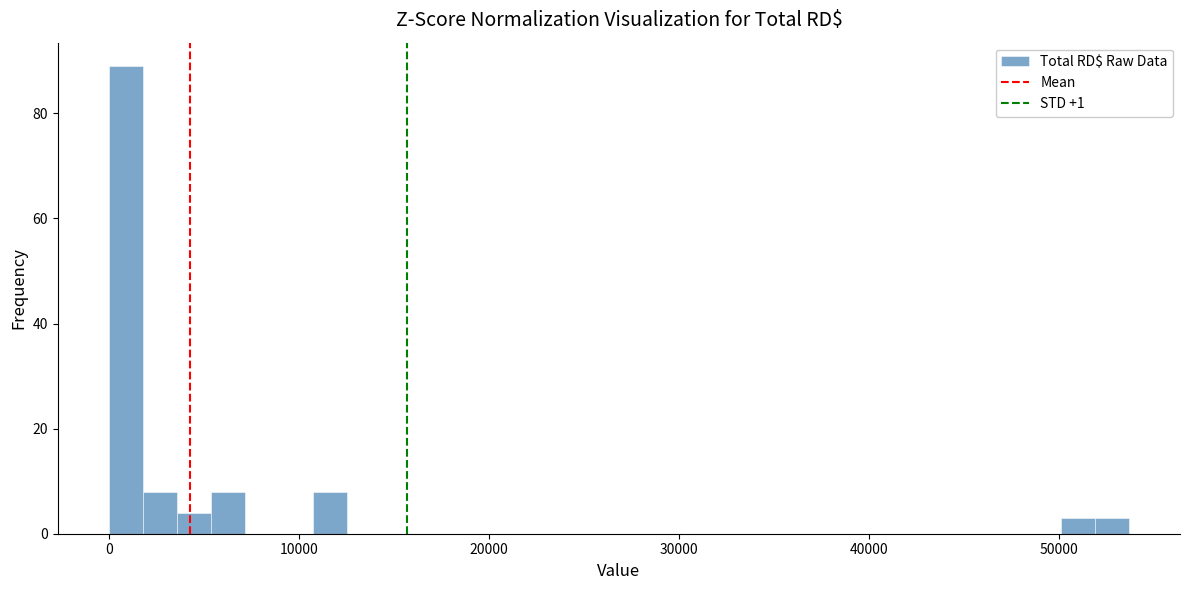

Read against the x-axis, roughly where is the centre of the tallest bar?

1000